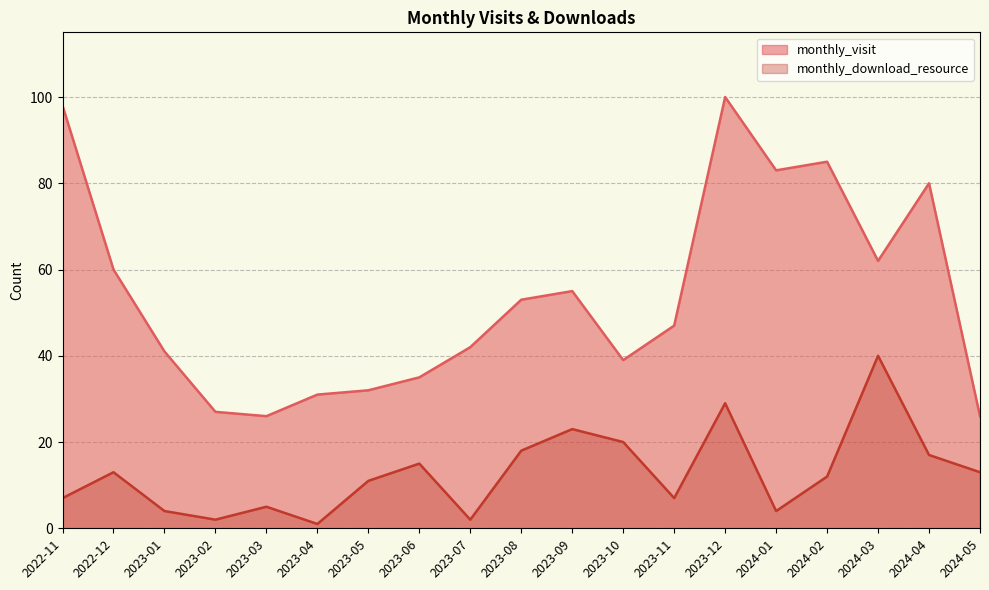

At which label is monthly_download_resource closest to 20?

2023-10